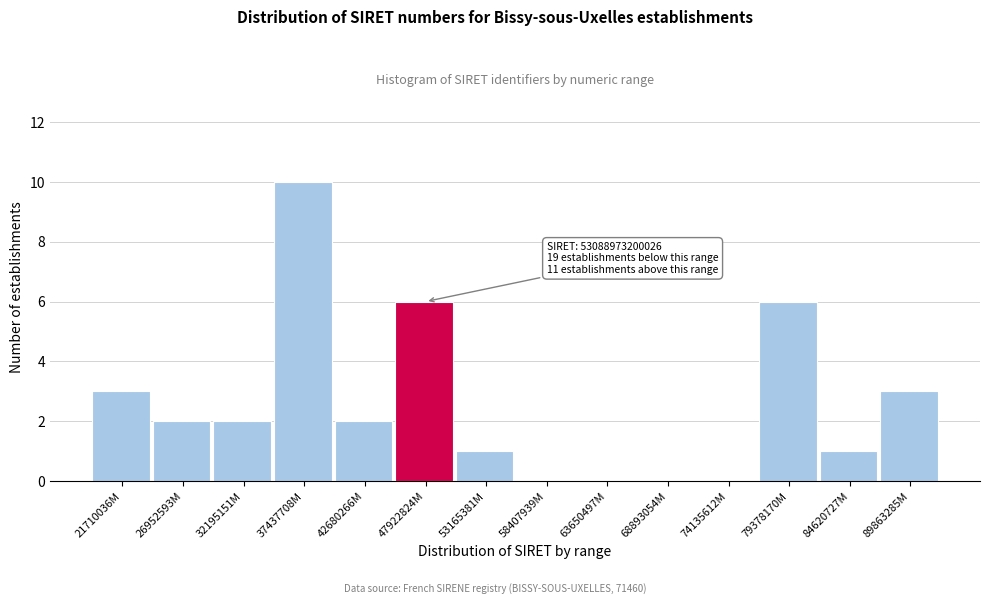

Reading right to left, extract all data points from this chart.

89863285M=3	84620727M=1	79378170M=6	74135612M=0	68893054M=0	63650497M=0	58407939M=0	53165381M=1	47922824M=6	42680266M=2	37437708M=10	32195151M=2	26952593M=2	21710036M=3